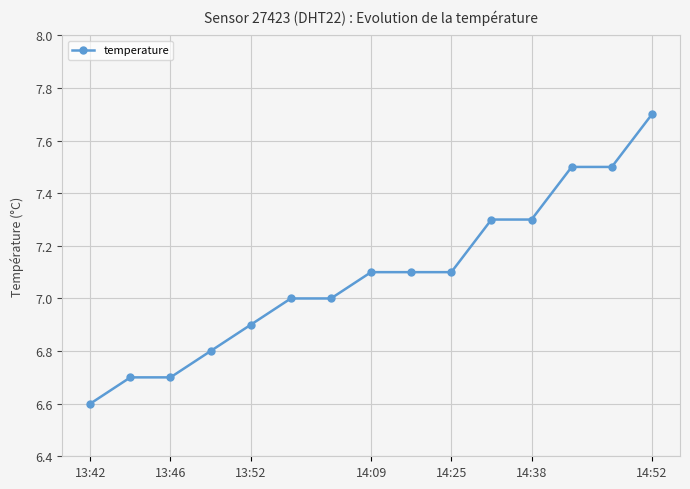

What is the minimum value shown in the chart?

6.6